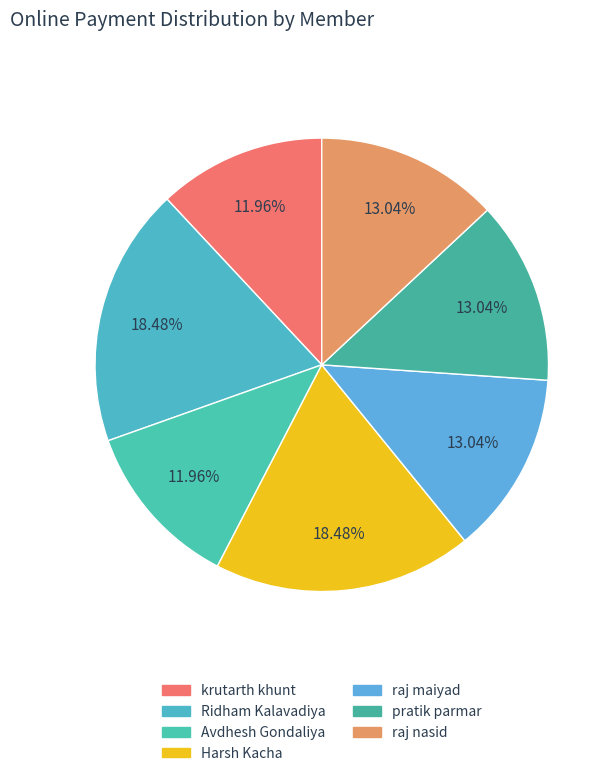

What percentage is the Harsh Kacha slice, to the nearest percent?

18%